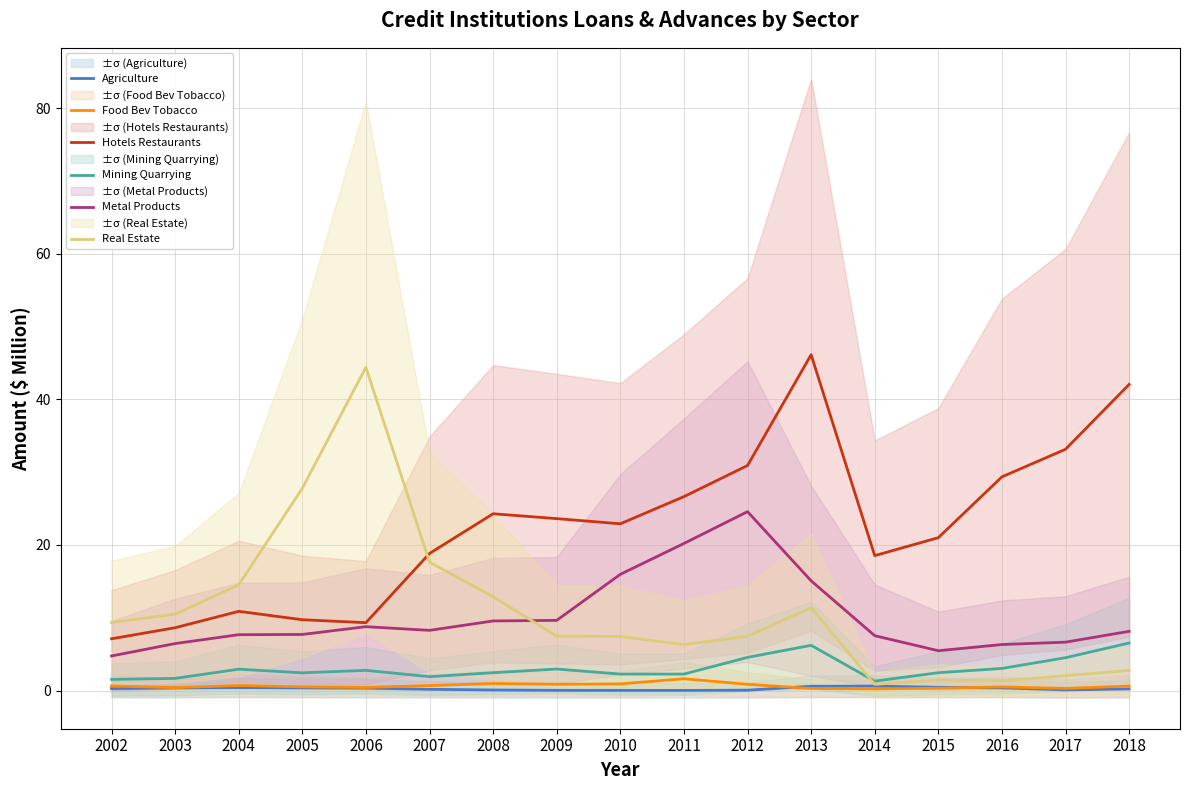

What is the value of the Food Bev Tobacco point at the 9th from the left?

0.9